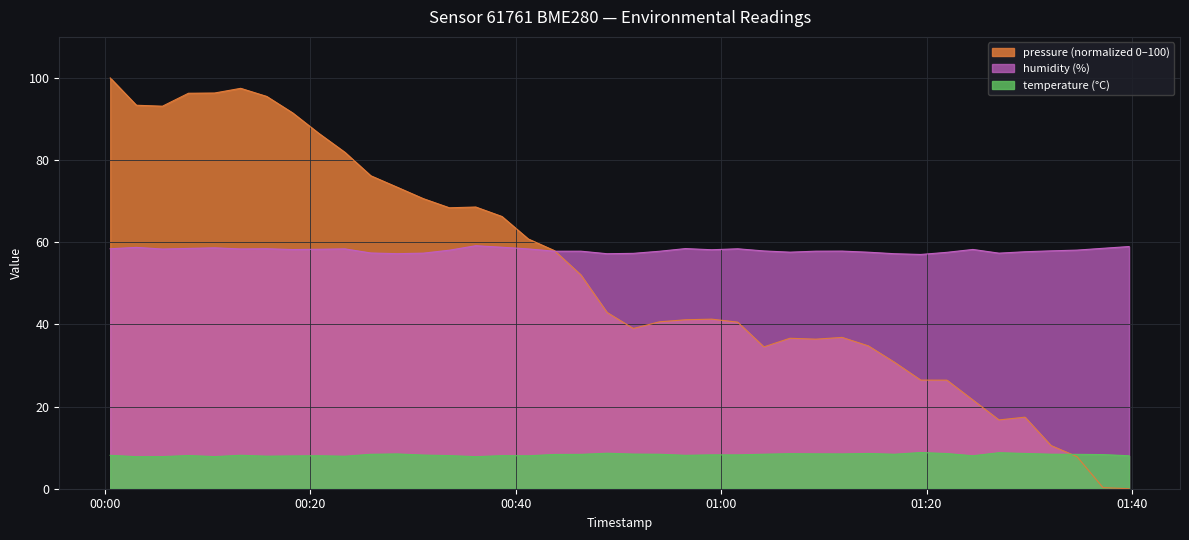

What is the value of the pressure point at the 21st from the left?

39.0